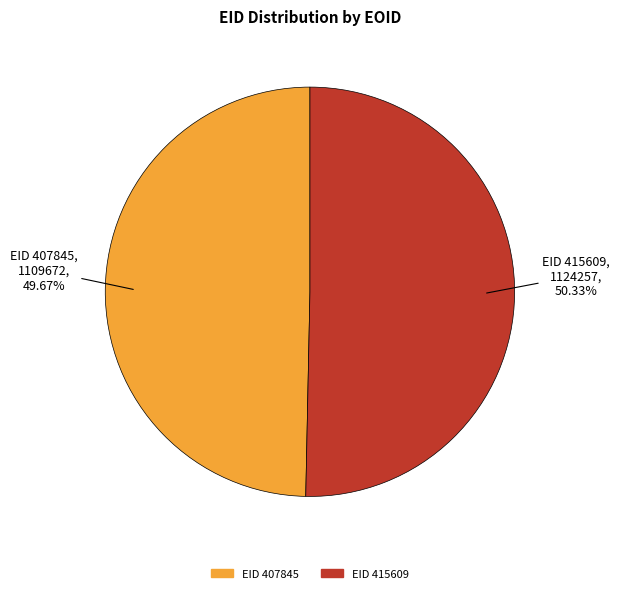

Is there any slice that represents more than half of the pie?

Yes